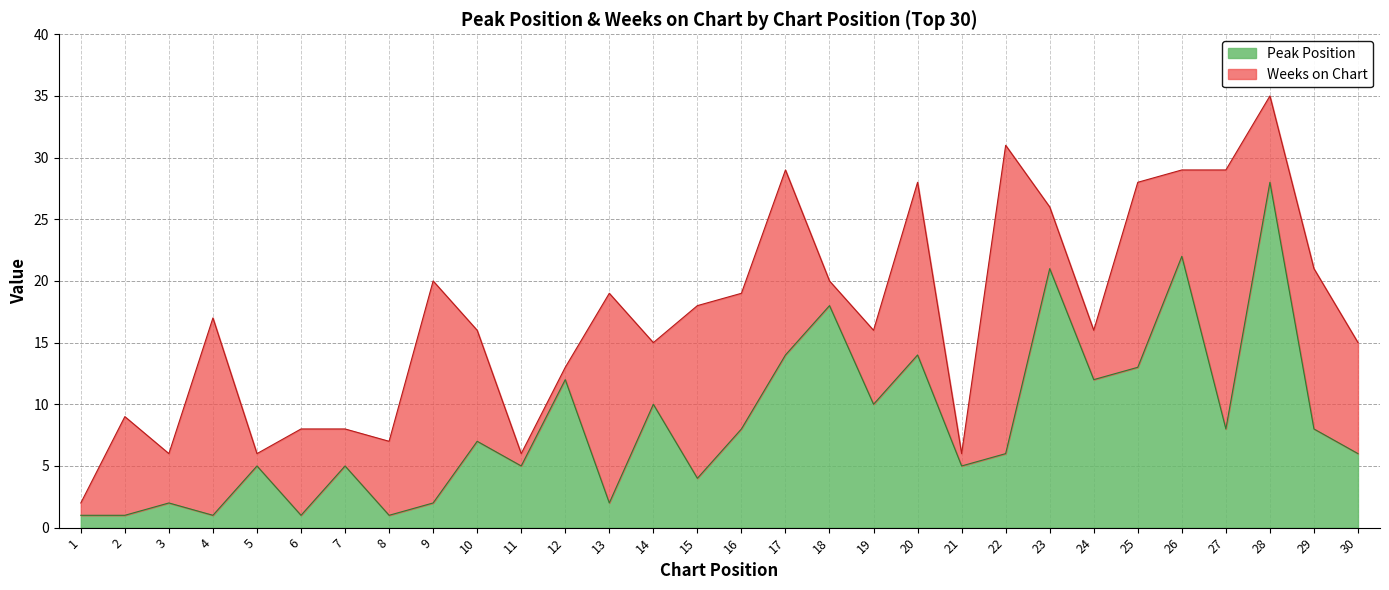

What is the difference between the maximum and second lowest values?

27